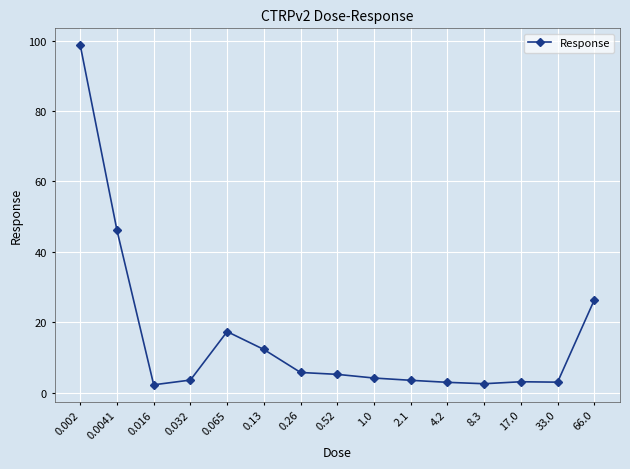

How many series are shown in this chart?

1